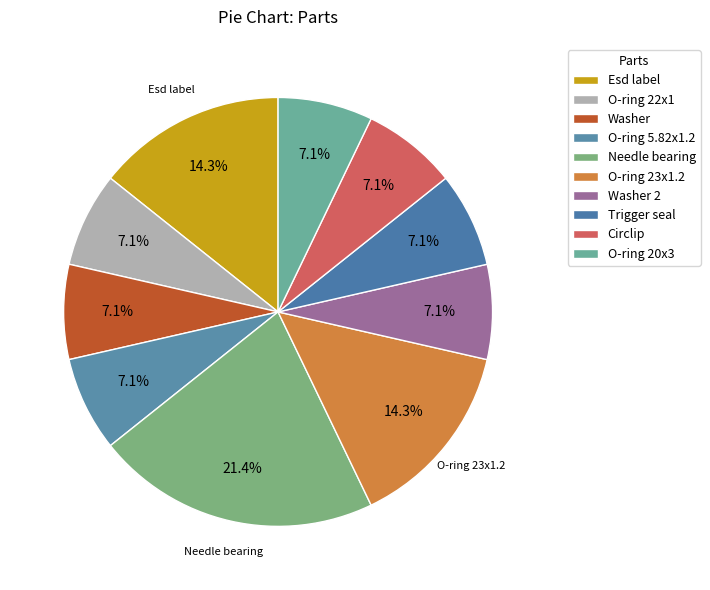

Rank the categories by value from highest to lowest.

Needle bearing, Esd label, O-ring 23x1.2, O-ring 22x1, Washer, O-ring 5.82x1.2, Washer 2, Trigger seal, Circlip, O-ring 20x3